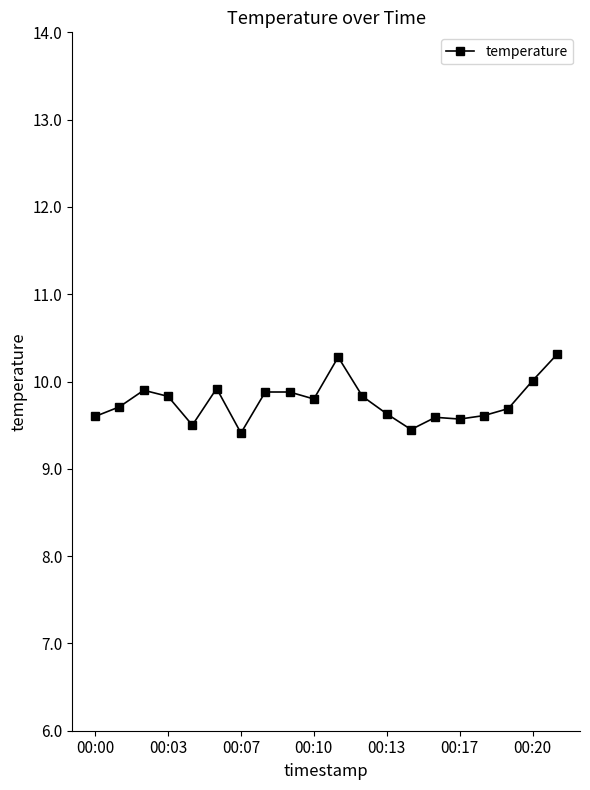

What is the value of the 16th point from the left?

9.6